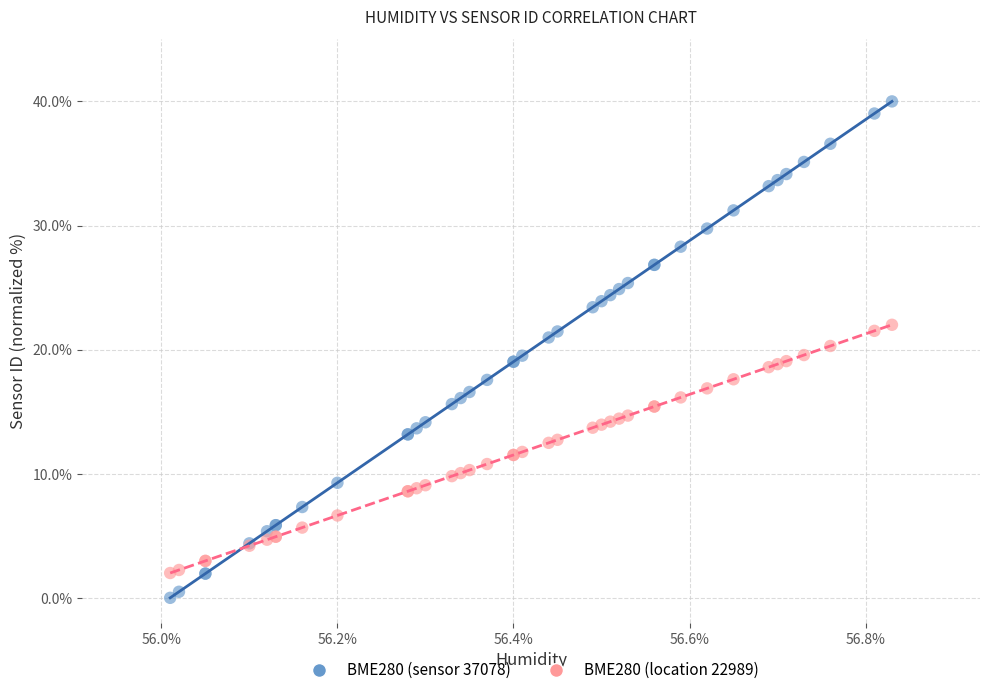

Which series contains the lowest Y value?

BME280 (sensor 37078)